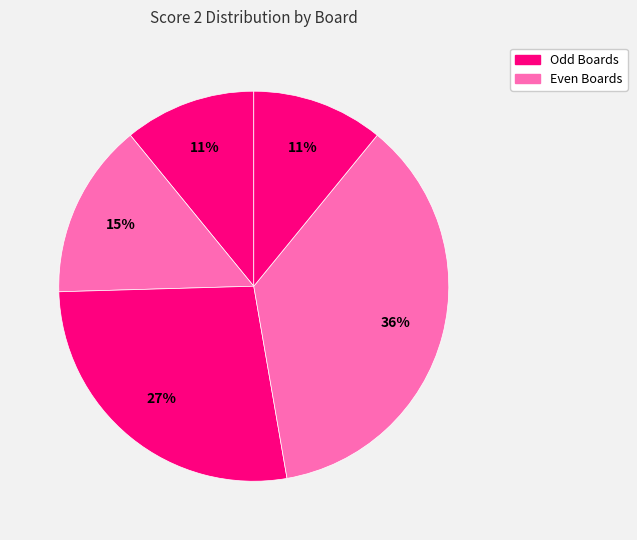

How many slices are in this pie chart?

5